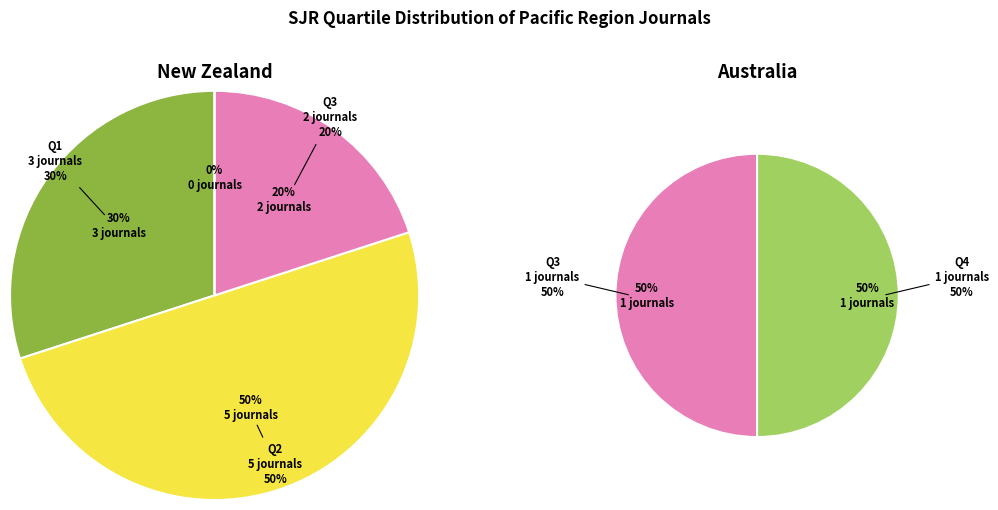

What is the largest slice in the pie chart?

Q2